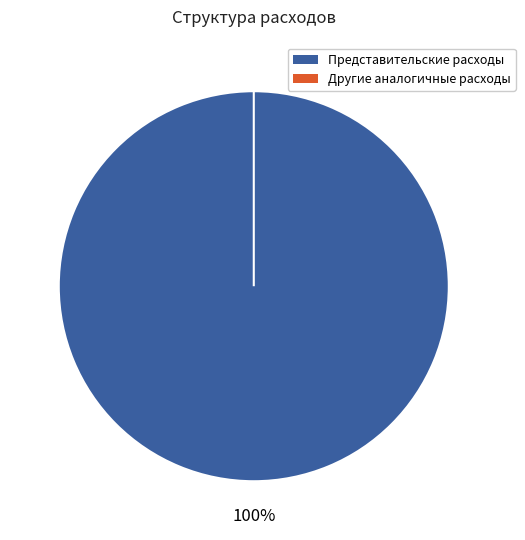

How many slices are in this pie chart?

2